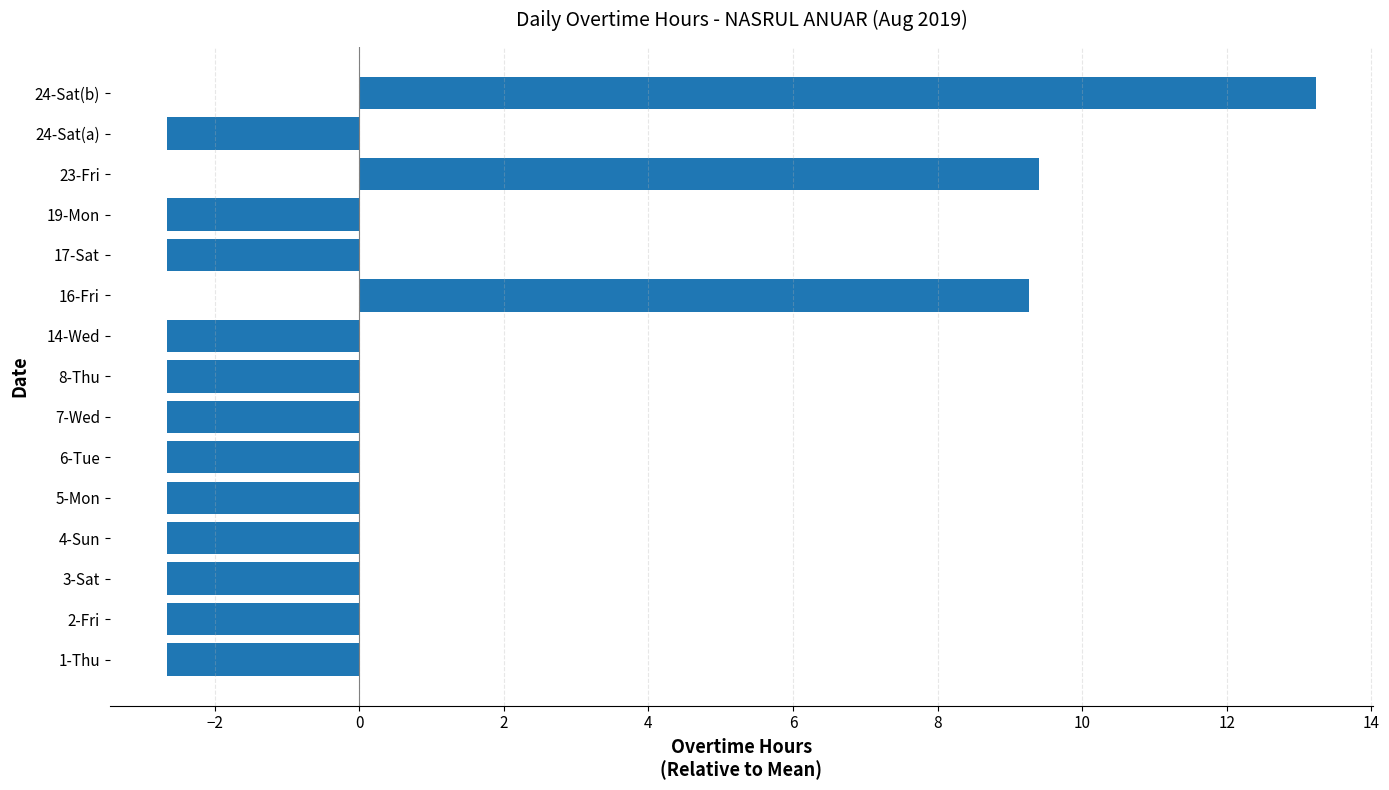

Which label corresponds to the largest value in the chart?

24-Sat(b)